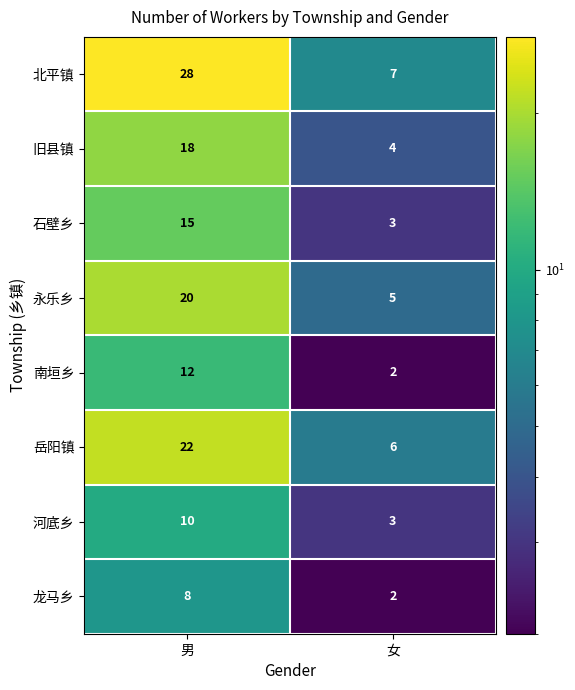

What is the difference between the highest and lowest values at 男?

20